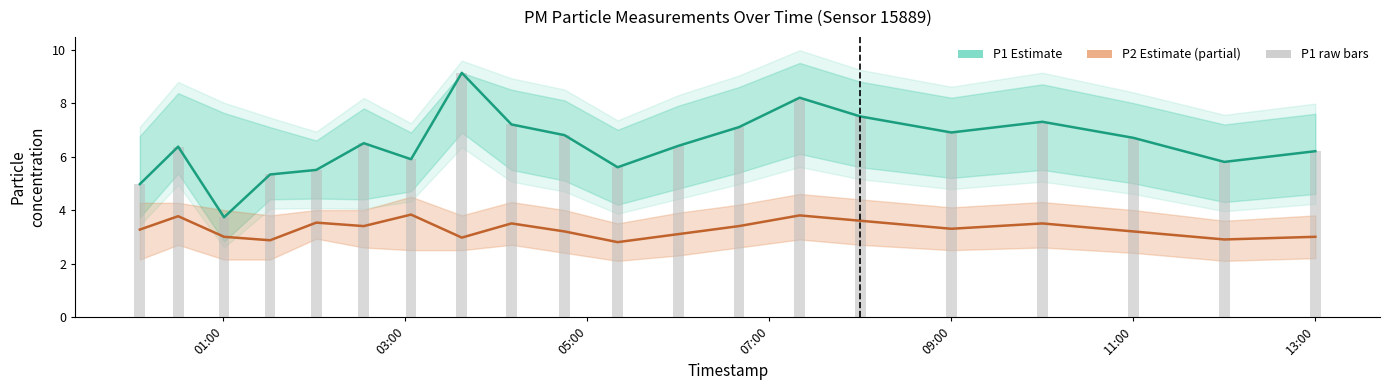

Does the chart contain stacked bars?

No